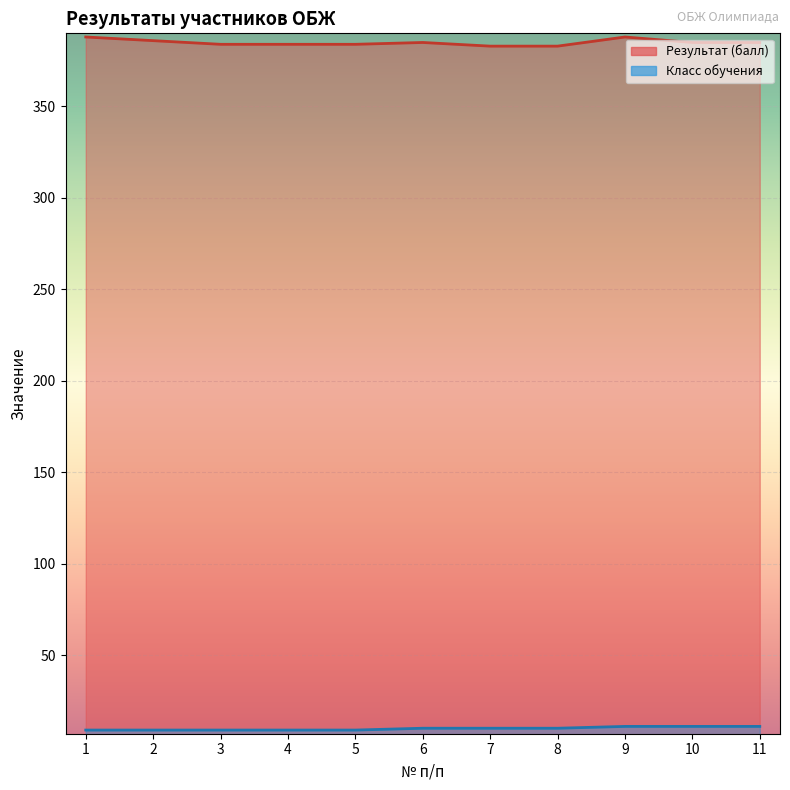

What is the average value of the Результат (балл) series?

385